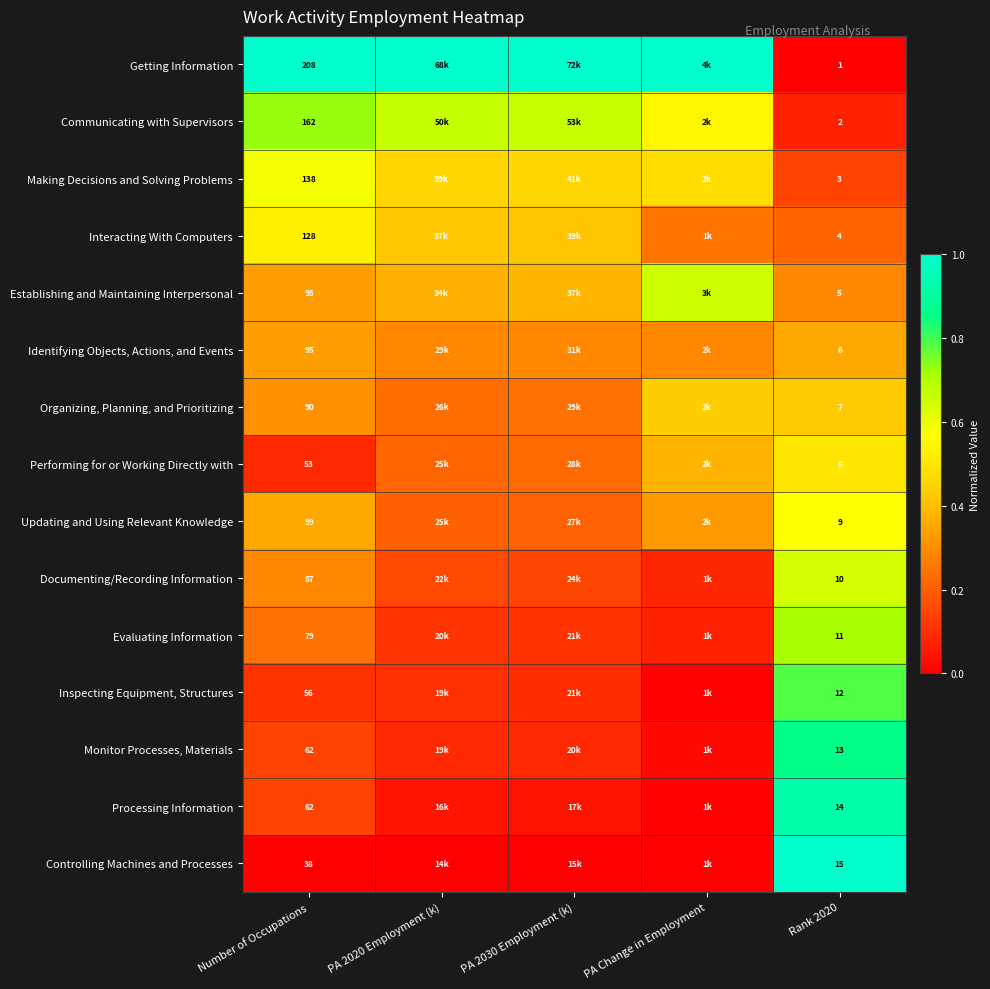

How many categories are shown in the chart?

5